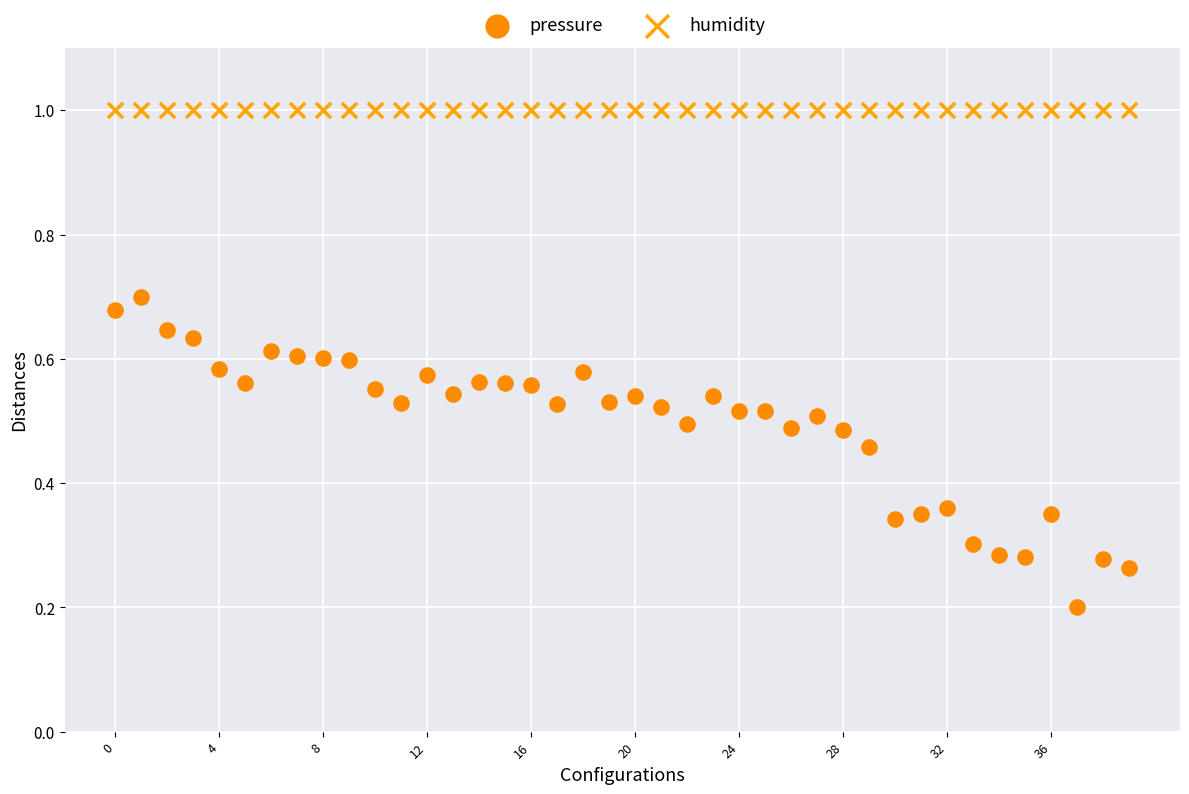

Which series contains the highest Y value?

humidity